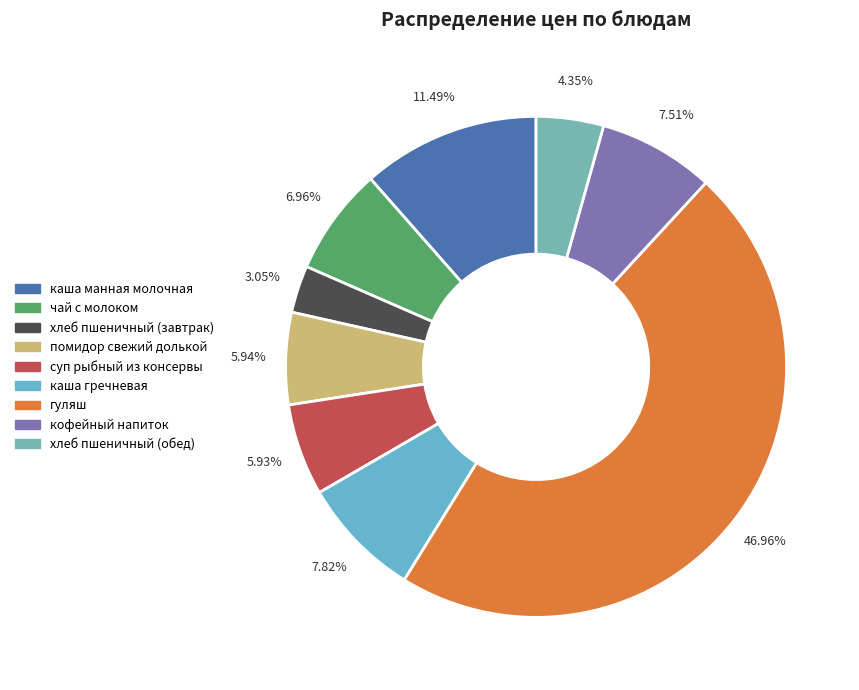

Which has a higher value, каша манная молочная or суп рыбный из консервы?

каша манная молочная